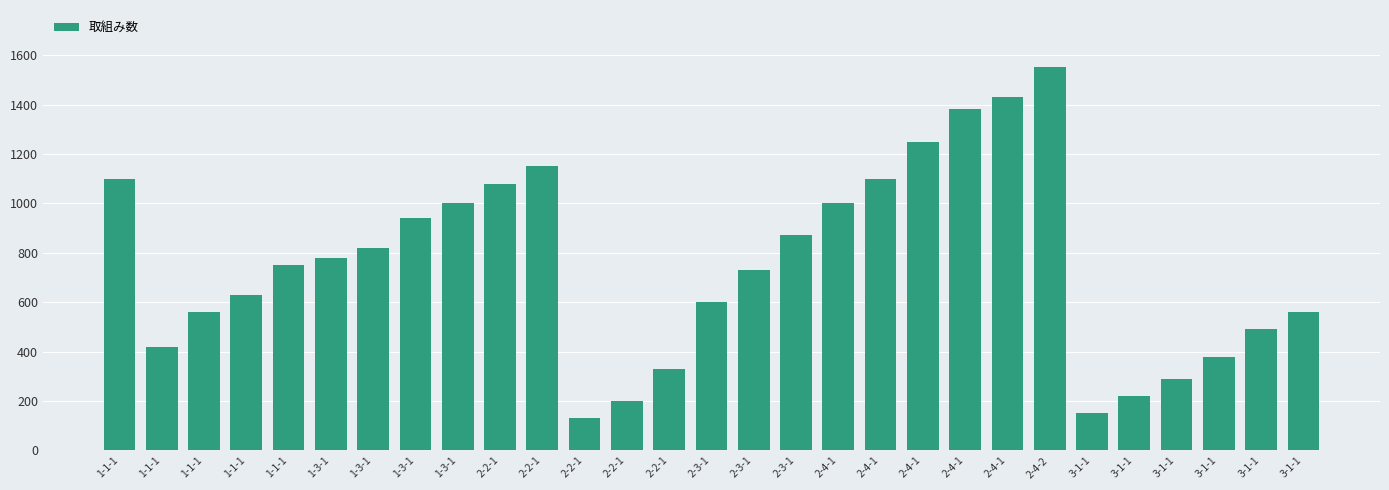

Are the bars grouped side by side (vs. stacked)?

No